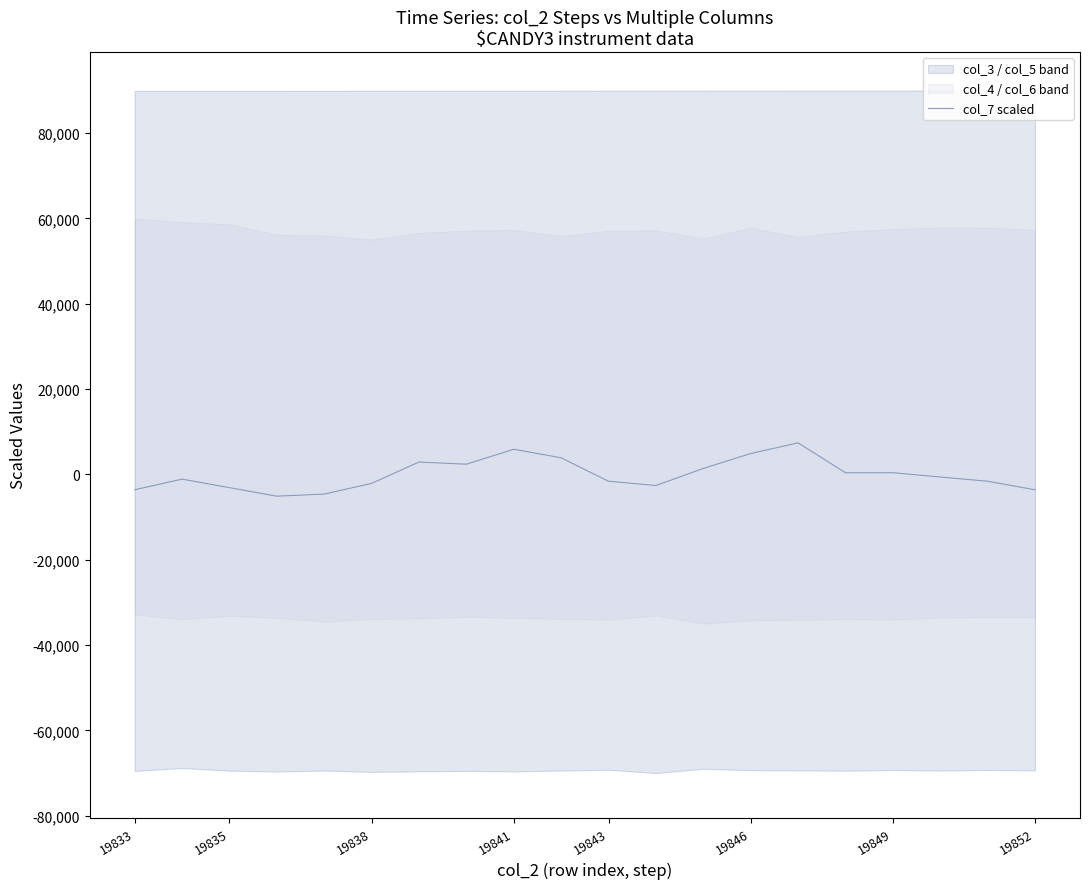

Is it true that col_7 scaled equals -1600.0 at 19843?

True